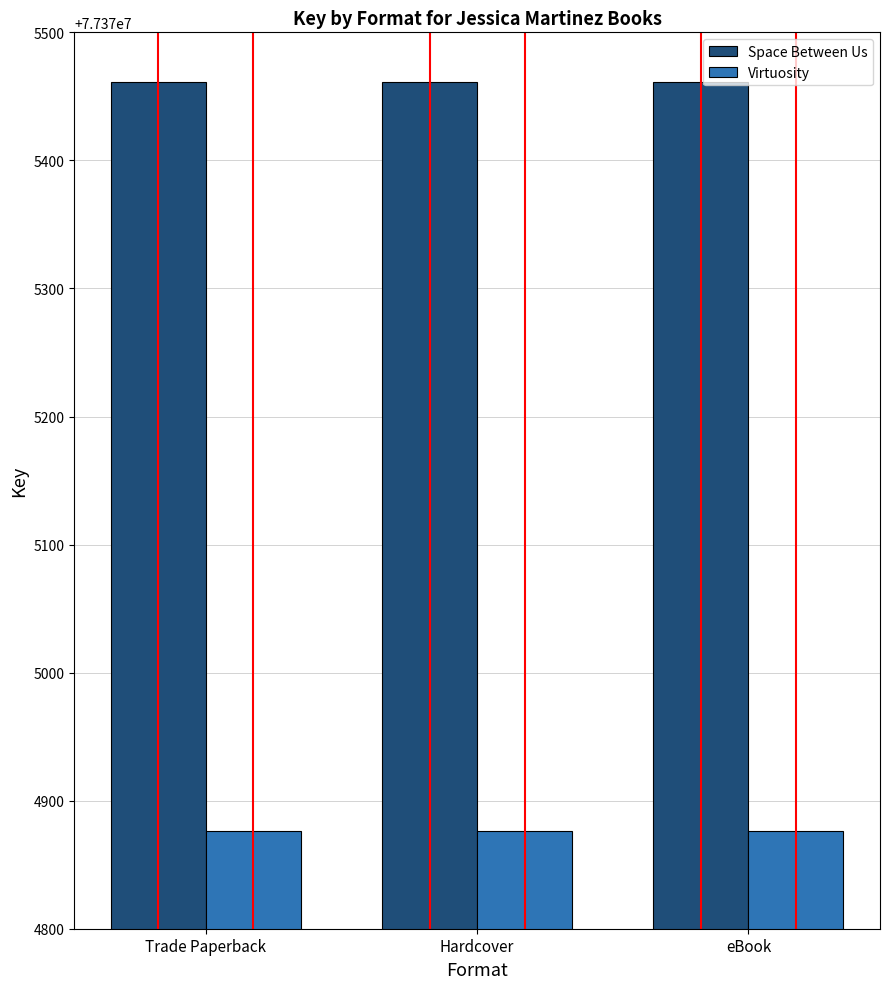

What is the spread (max minus min) of values at Trade Paperback?

585